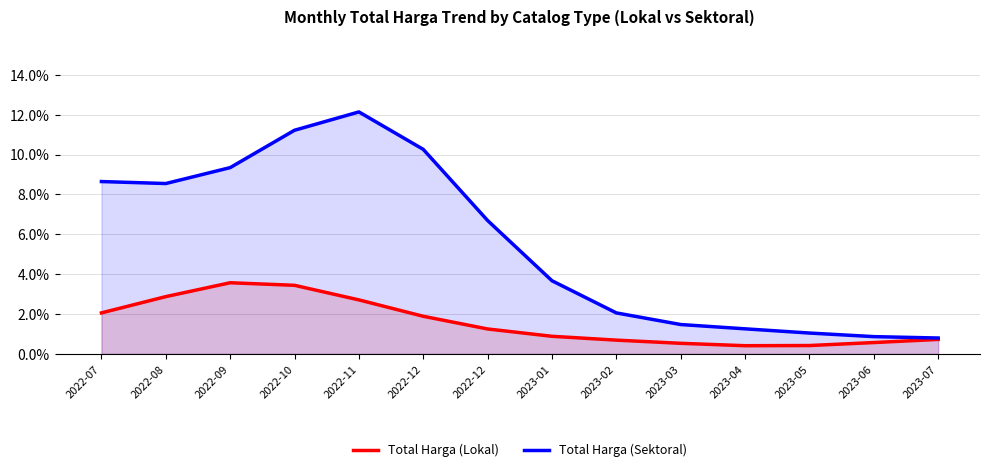

At which category does Total Harga (Sektoral) reach its first local valley?

2022-08